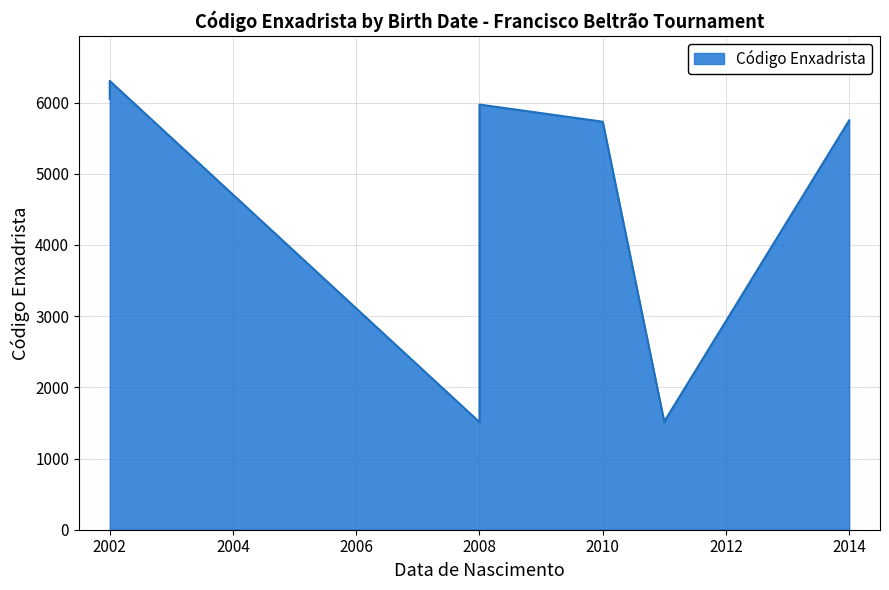

What is the sum of the values at 24/05/2008 and 28/10/2002?

7562